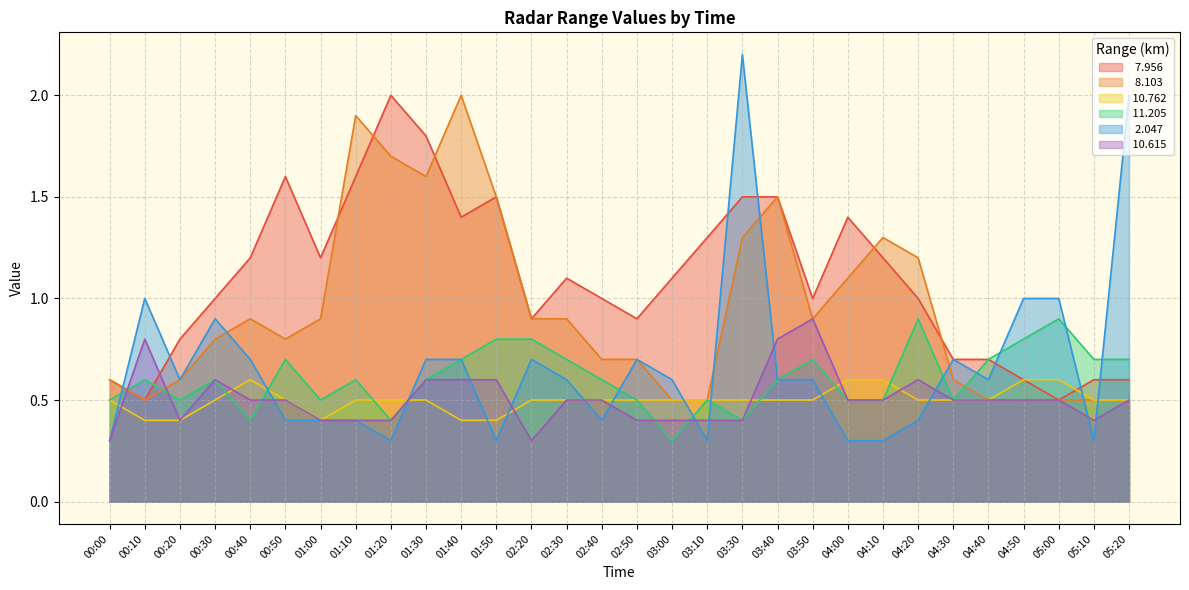

What is the spread (max minus min) of values at 01:20?

1.7